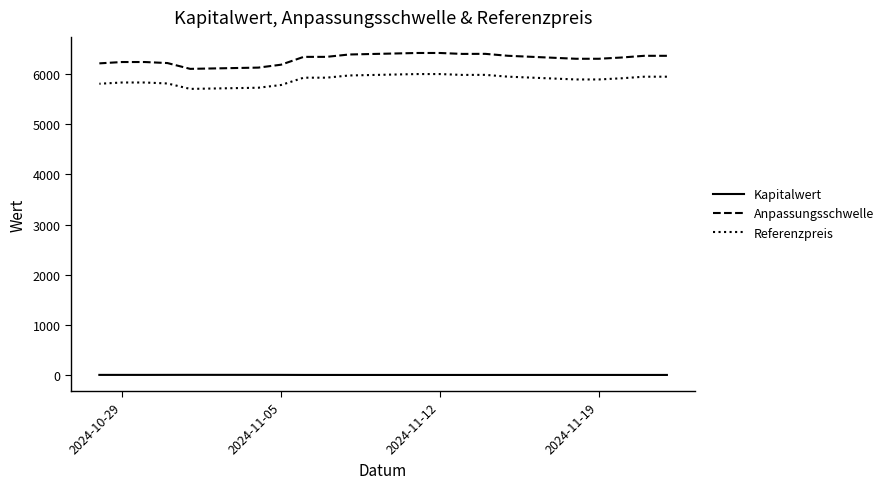

True or false: Anpassungsschwelle has a value of 9462.5 at 11.

False